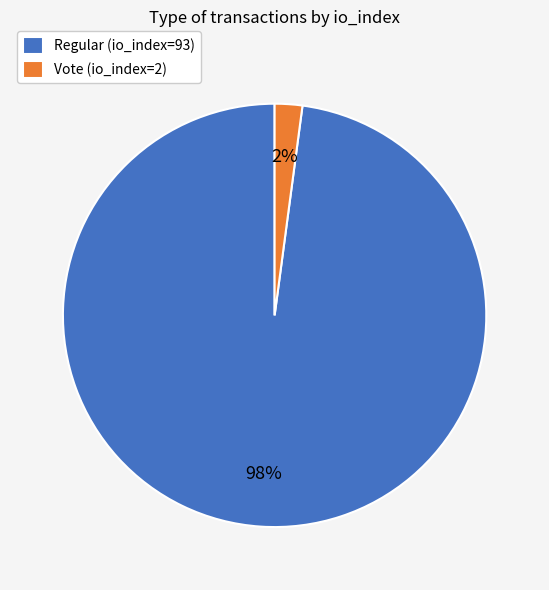

Which category has the biggest portion of the pie?

Regular (io_index=93)